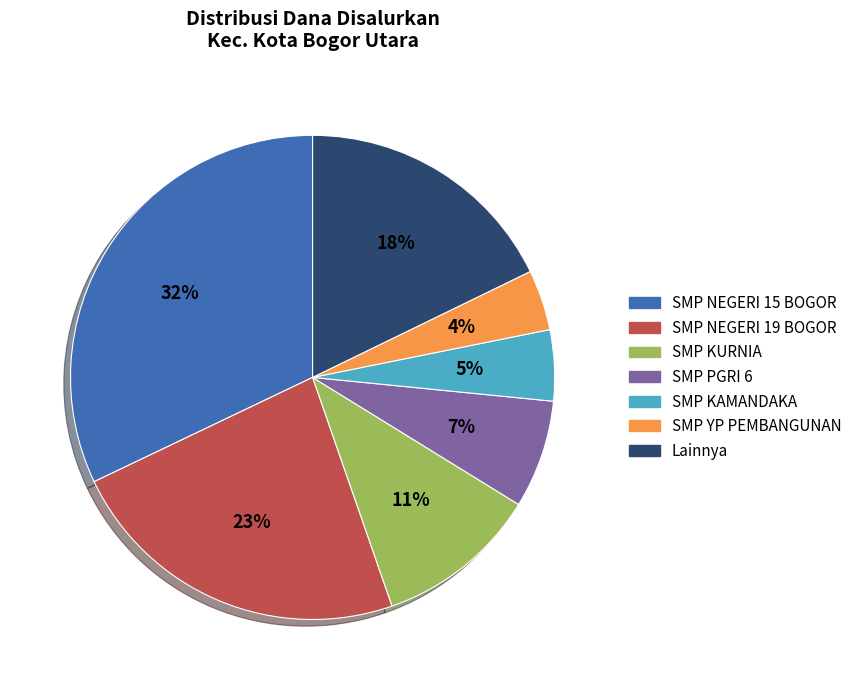

To the nearest percent, what portion does SMP YP PEMBANGUNAN represent?

4%